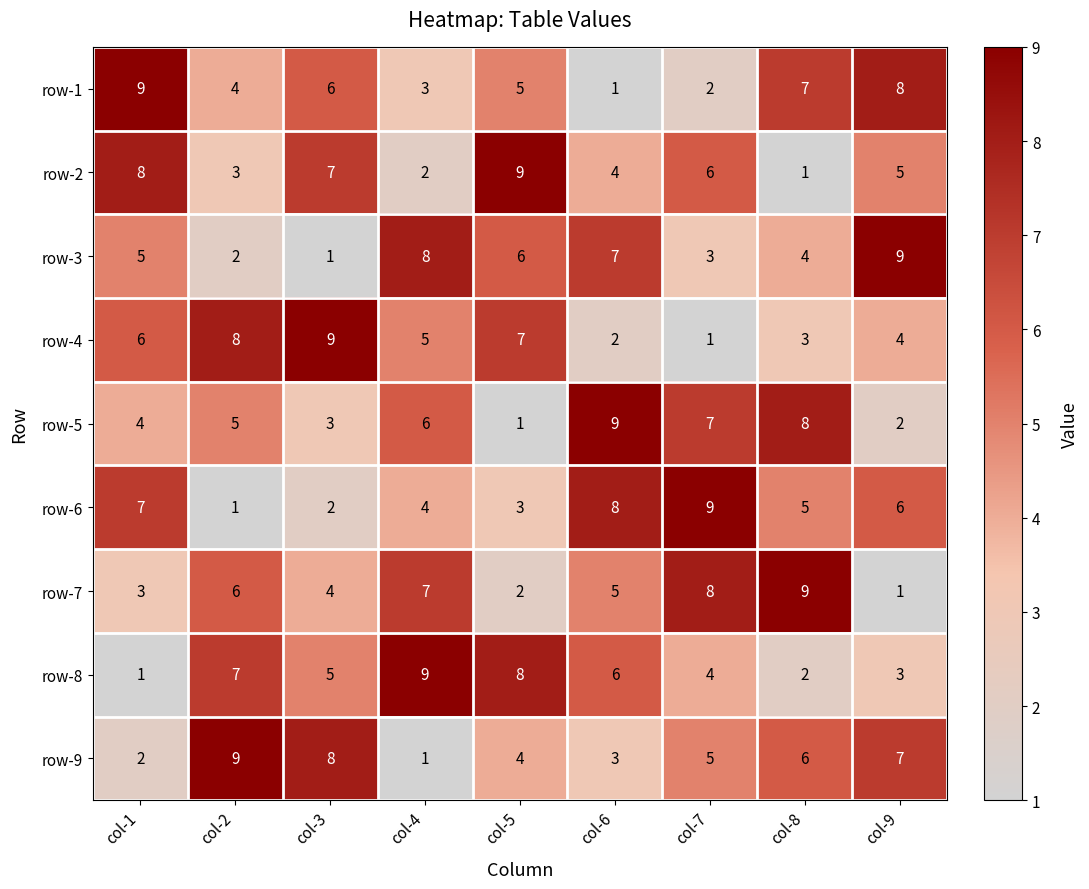

What is the highest value of the row-5 series?

9